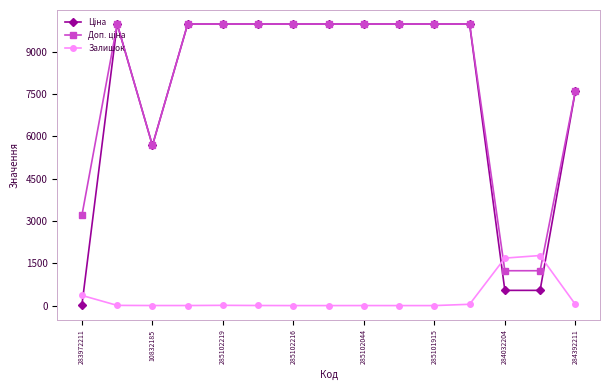

At how many categories does at least one series exceed 6985?

11